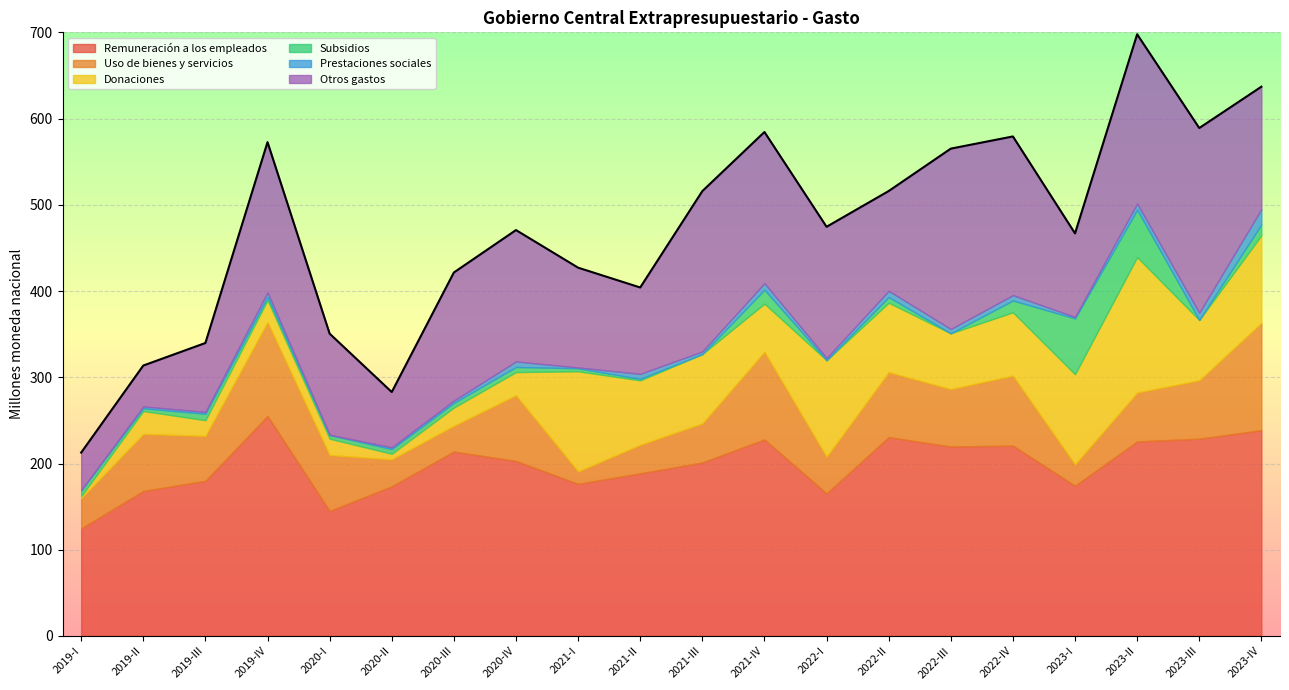

What is the total value across all series at 2021-III?

515.9